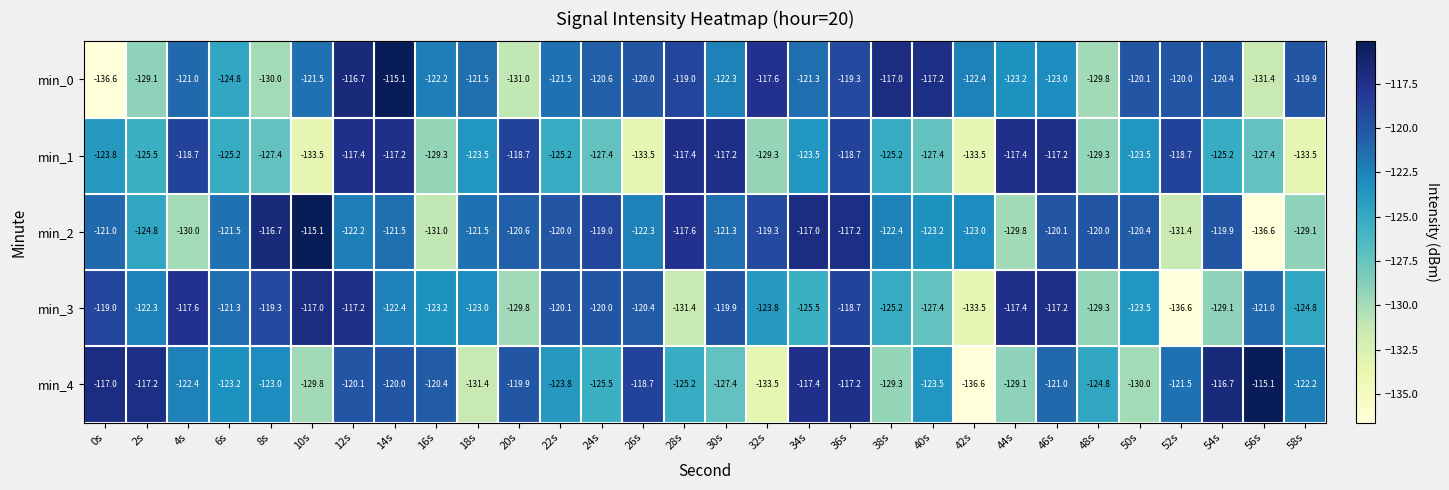

What is the maximum value shown in the chart?

-115.1